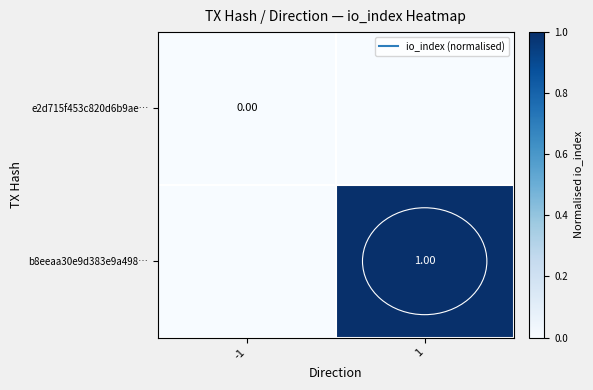

At 1, list the series in order from smallest to largest.

e2d715f453c820d6b9ae…, b8eeaa30e9d383e9a498…